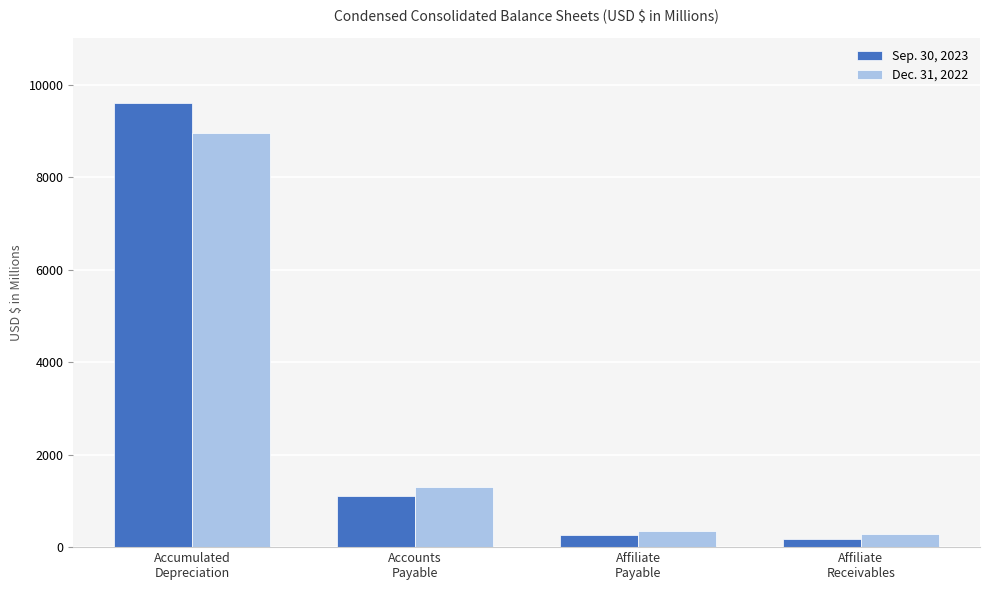

Which category has the highest value in the Dec. 31, 2022 series?

Accumulated
Depreciation